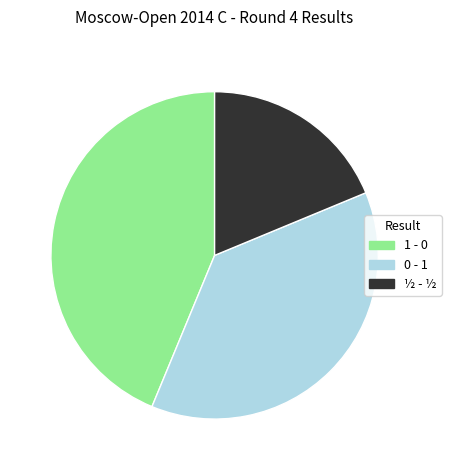

Count the number of slices in the pie.

3